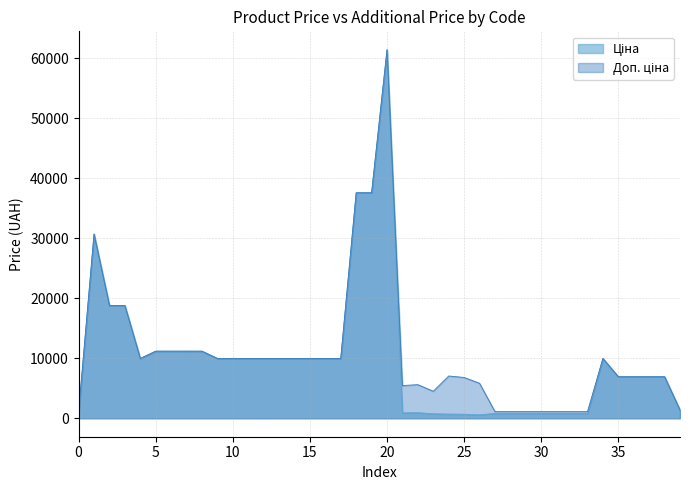

The value of Ціна at 30 is 1373.7. True or false?

False